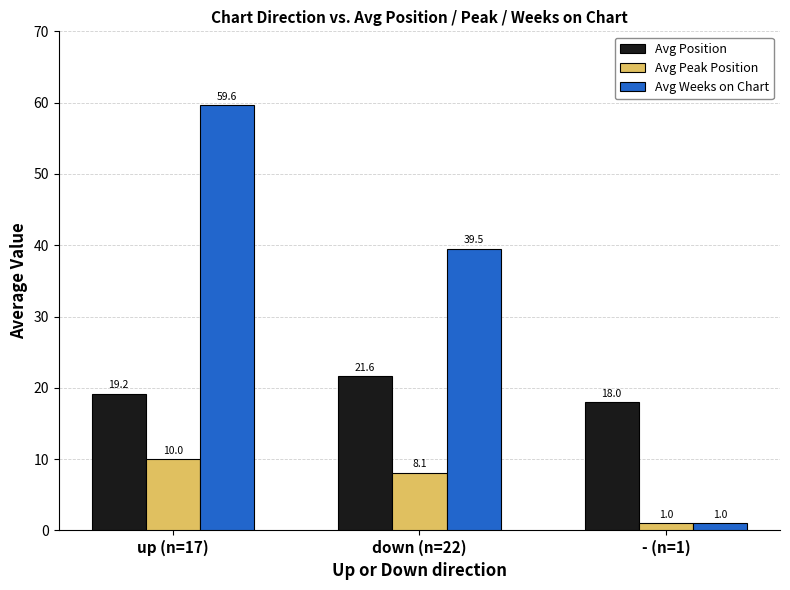

Is it true that Avg Weeks on Chart equals 15.0 at down (n=22)?

False